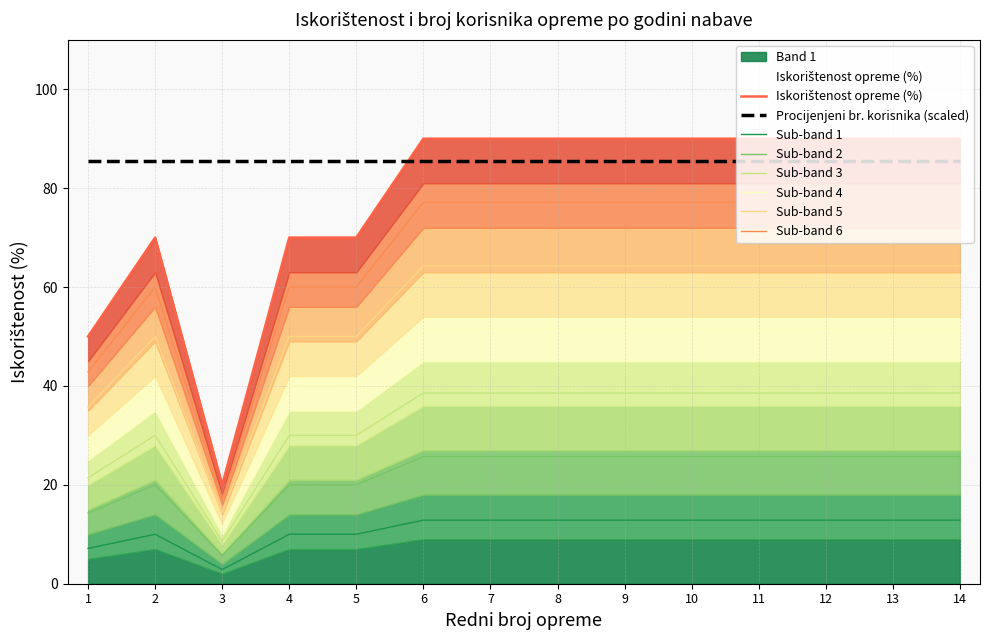

Is the value of Sub-band 1 at 7 greater than the value of Sub-band 2 at 12?

No